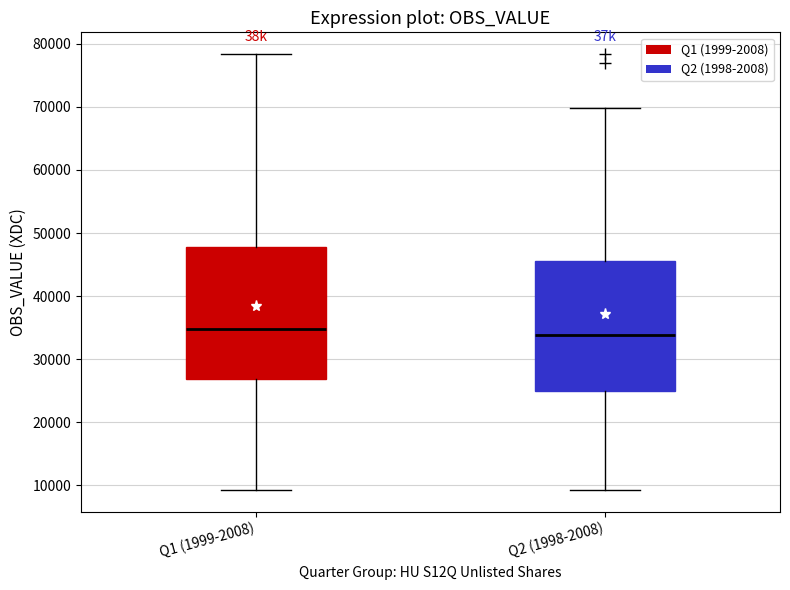

Reading left to right, read every box against the y-axis: the position of its median line, the range the box covers, and the ends of its whiskers. The values are not printed on the chart, so give them approximately, as read against the axis.

Q1 (1999-2008): median 35000, box 27000 to 48000, whiskers 9000 to 78000
Q2 (1998-2008): median 34000, box 25000 to 46000, whiskers 9000 to 70000